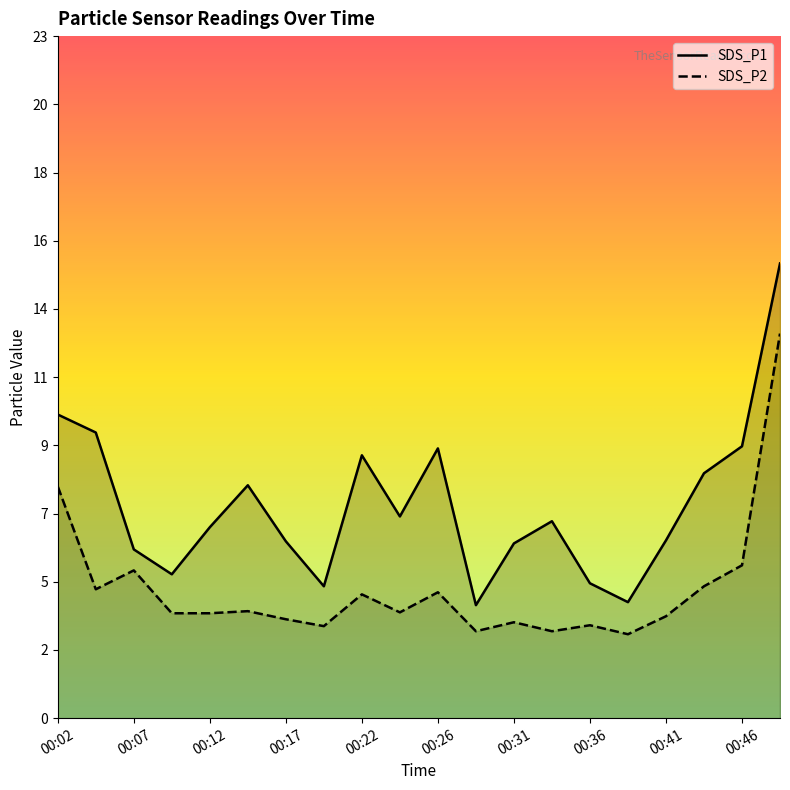

At how many categories does at least one series exceed 4?

18